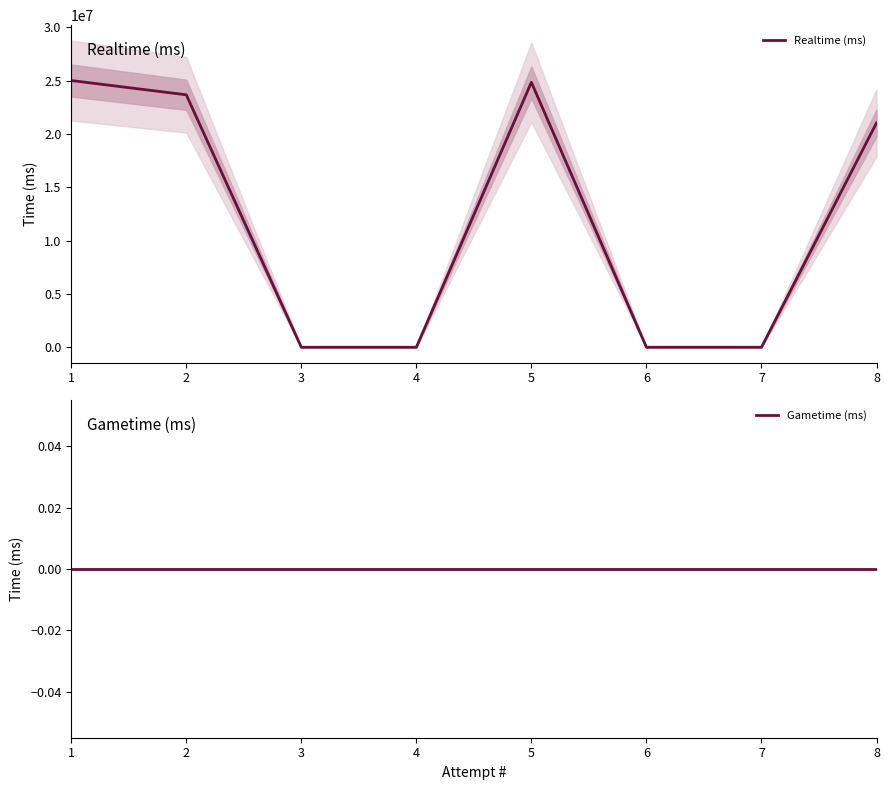

Which has a higher value, 2 or 1?

1